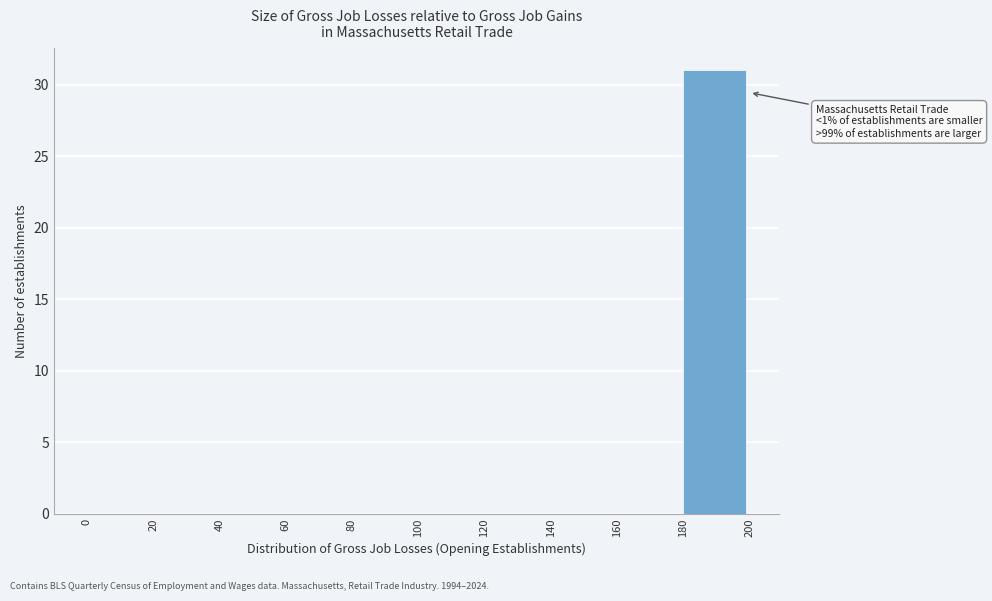

Over which range of the x-axis is the bar tallest?

180 to 200